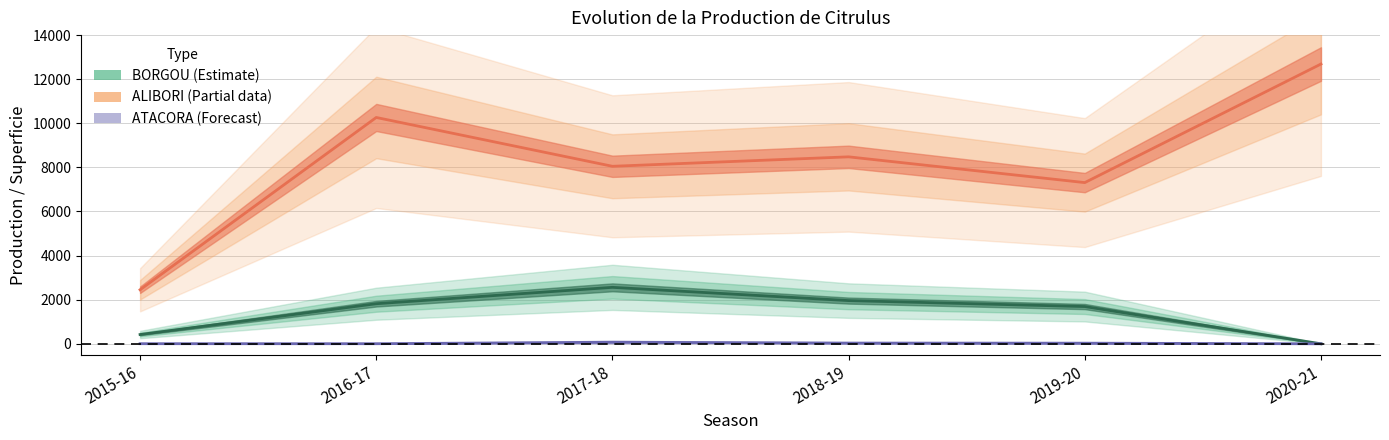

What is the maximum value for PROD (T)?

12687.9